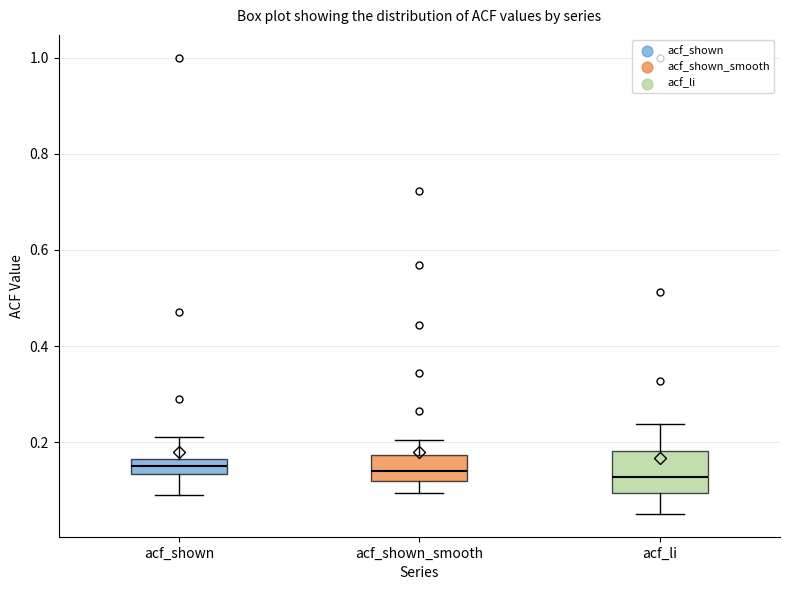

Reading left to right, transcribe this box plot: for each box, give where its median line is, the range the box spans, and where its two whiskers end, as read against the y-axis. The values are not printed on the chart, so give them approximately, as read against the axis.

acf_shown: median 0.16 (inside the box), box 0.14 to 0.16, whiskers 0.10 to 0.22
acf_shown_smooth: median 0.14, box 0.12 to 0.18, whiskers 0.10 to 0.20
acf_li: median 0.12, box 0.10 to 0.18, whiskers 0.06 to 0.24